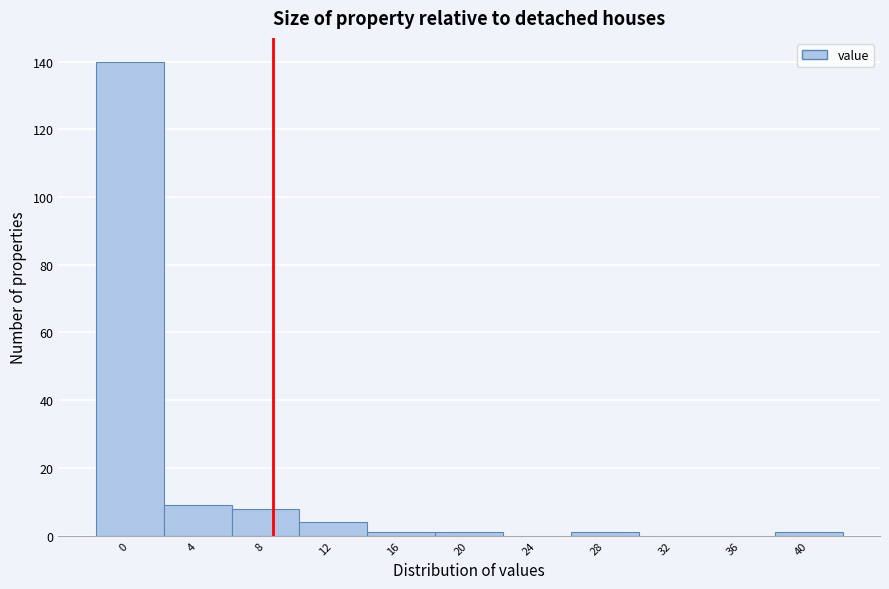

Reading left to right, extract all data points from this chart.

0=140	4=9	8=8	12=4	16=1	20=1	24=0	28=1	32=0	36=0	40=1